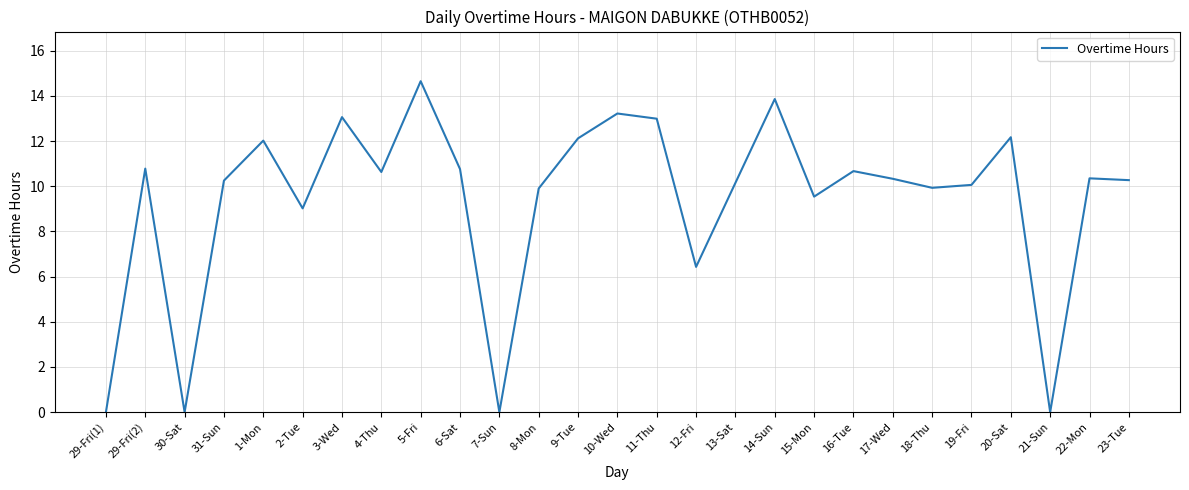

What position from the right is 30-Sat?

25